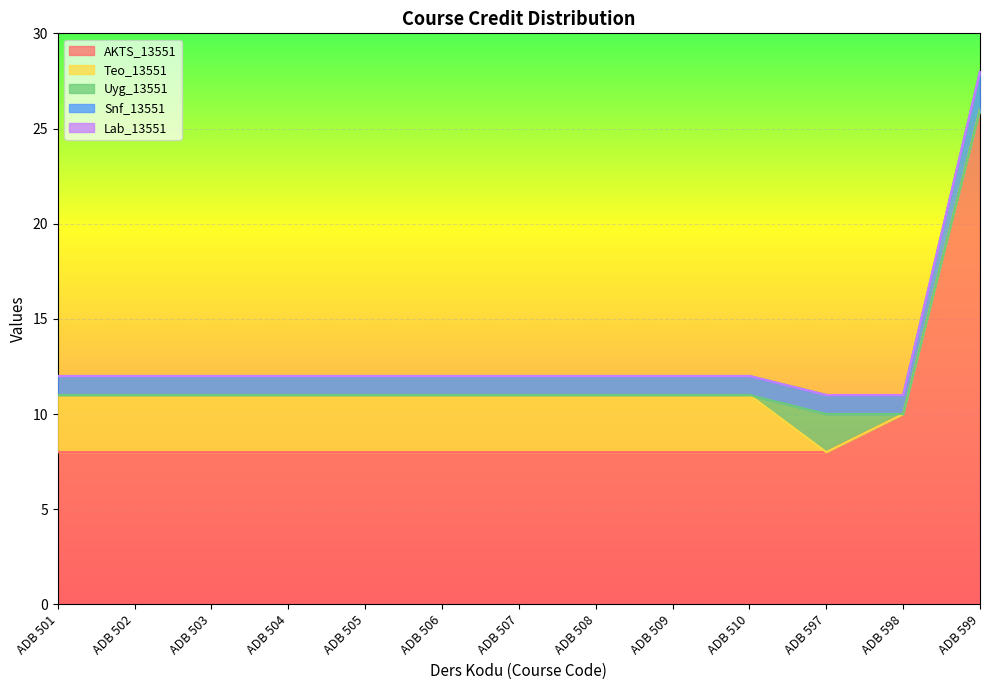

What are all the series names shown in the legend?

AKTS_13551, Teo_13551, Uyg_13551, Snf_13551, Lab_13551